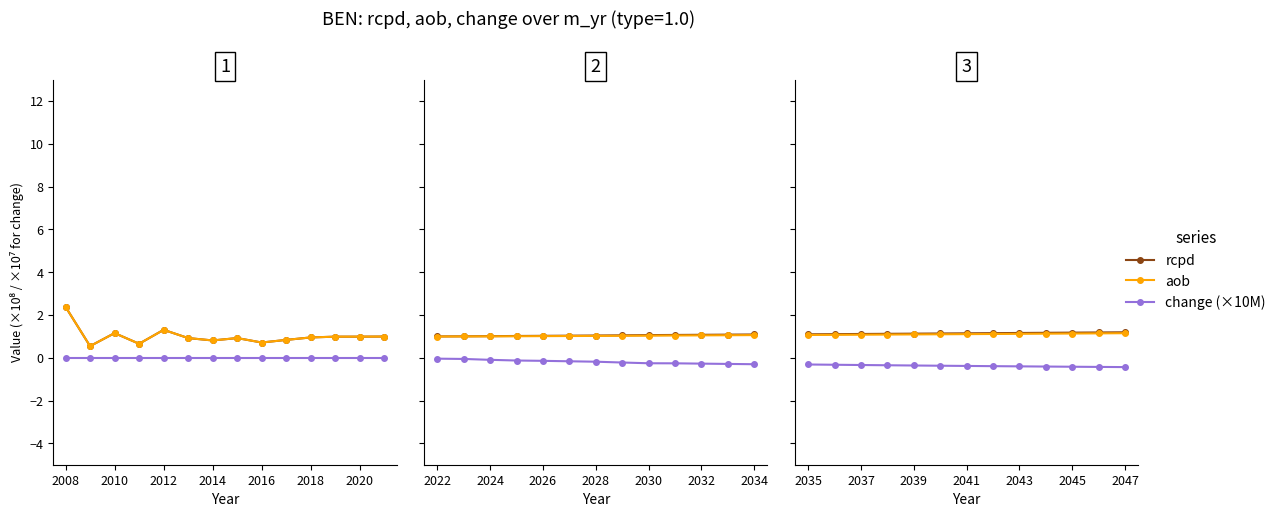

Which series has the largest range (max minus min)?

change (×10M)